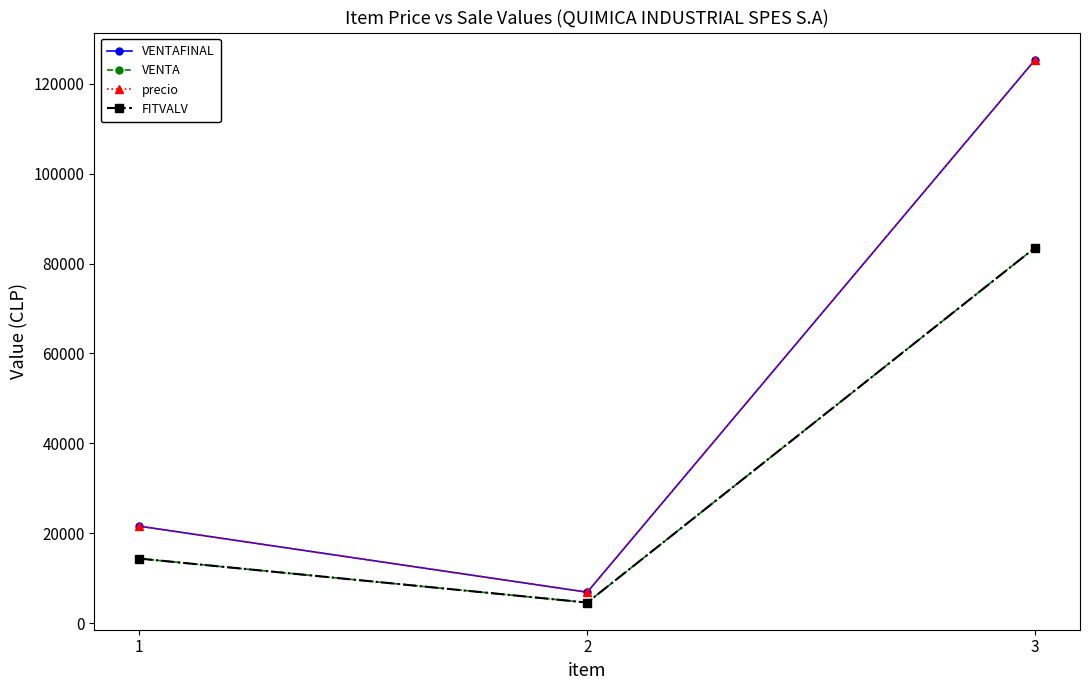

Is this an area chart (filled region under the line)?

No